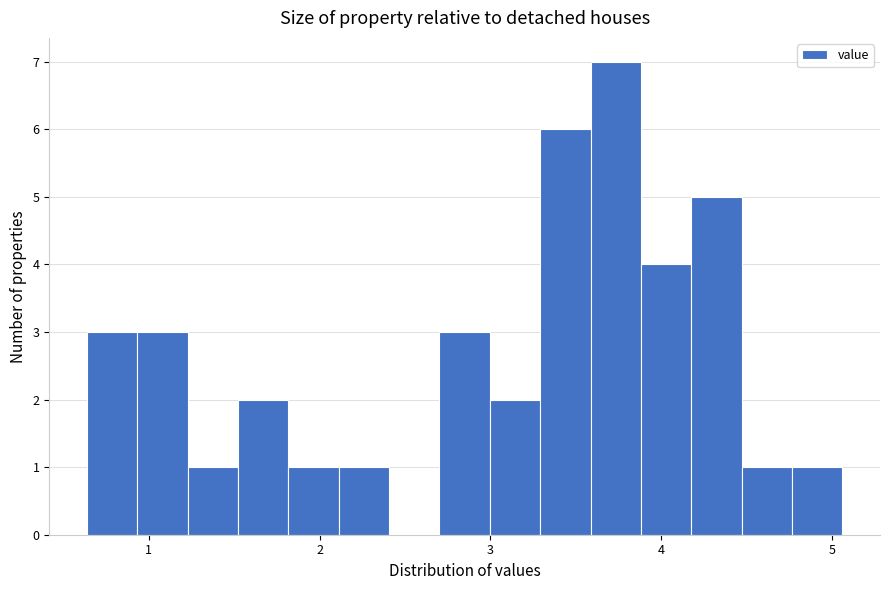

Around what value on the x-axis is the tallest bar? Give the approximate position of its centre, as read against the axis.

3.7